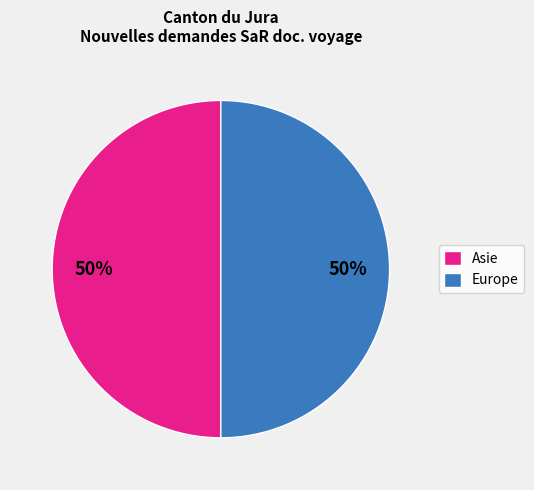

To the nearest percent, what percentage of the pie is Asie?

50%